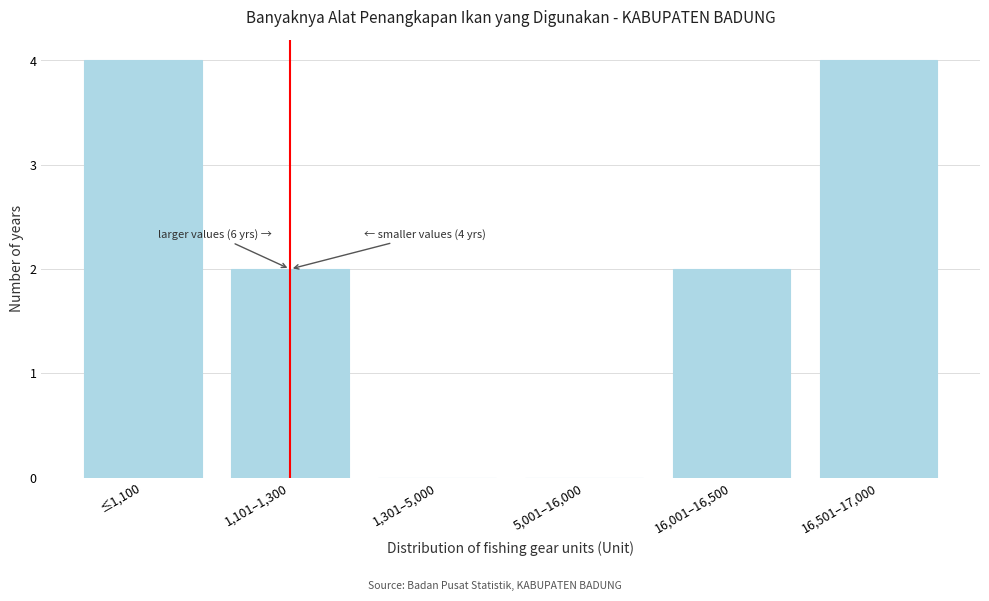

Reading left to right, transcribe all the data shown in this chart.

≤1,100=4	1,101–1,300=2	1,301–5,000=0	5,001–16,000=0	16,001–16,500=2	16,501–17,000=4